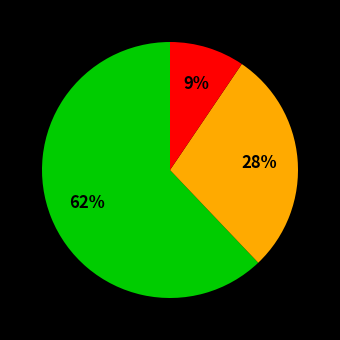

How many slices are in this pie chart?

3